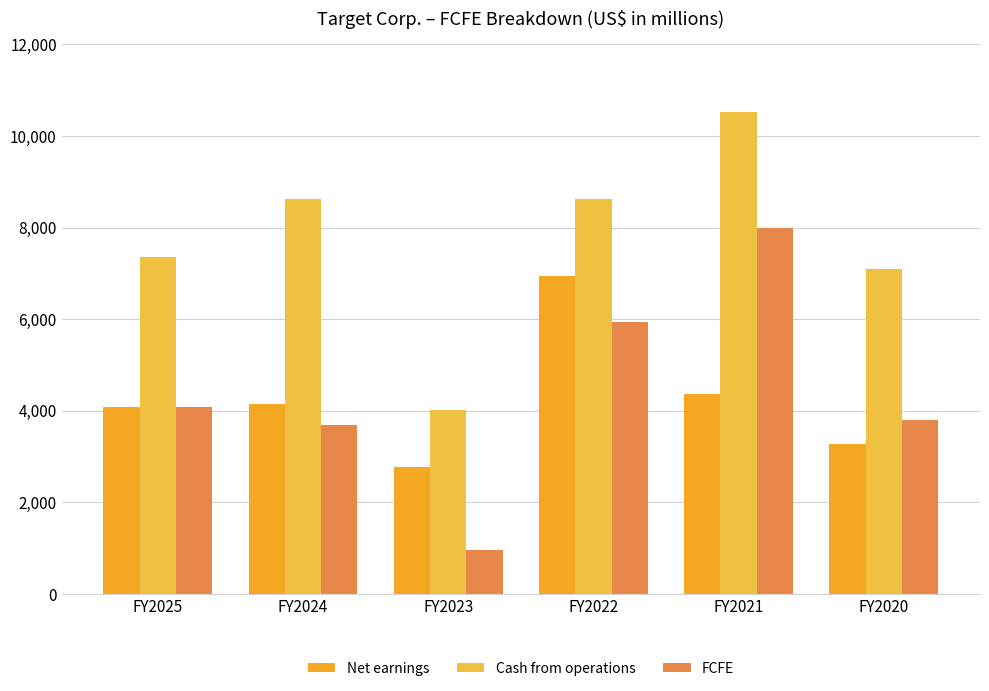

List the labels in order of Net earnings value, largest first.

FY2022, FY2021, FY2024, FY2025, FY2020, FY2023